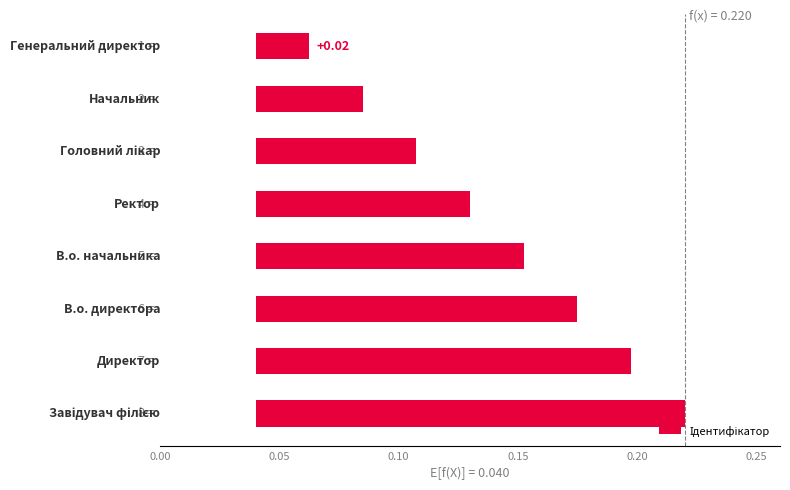

What is the greatest value displayed?

0.2